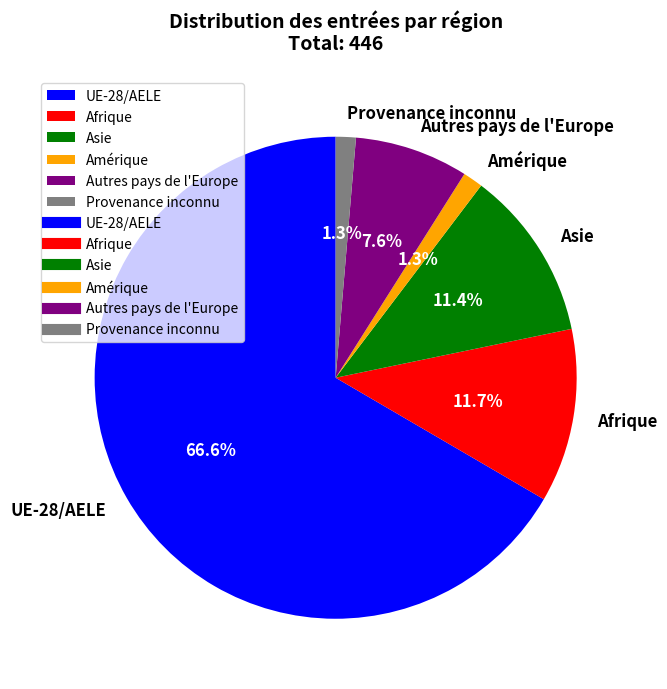

To the nearest percent, what is the difference between the largest and smallest slice percentages?

65%